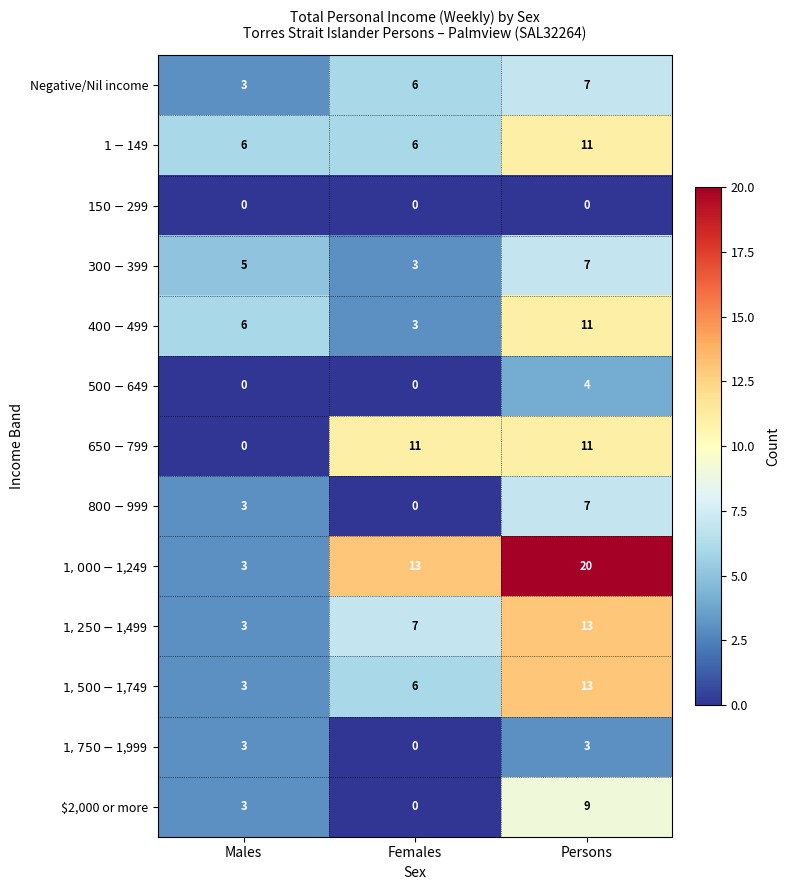

At which category is the sum across all series the highest?

Persons